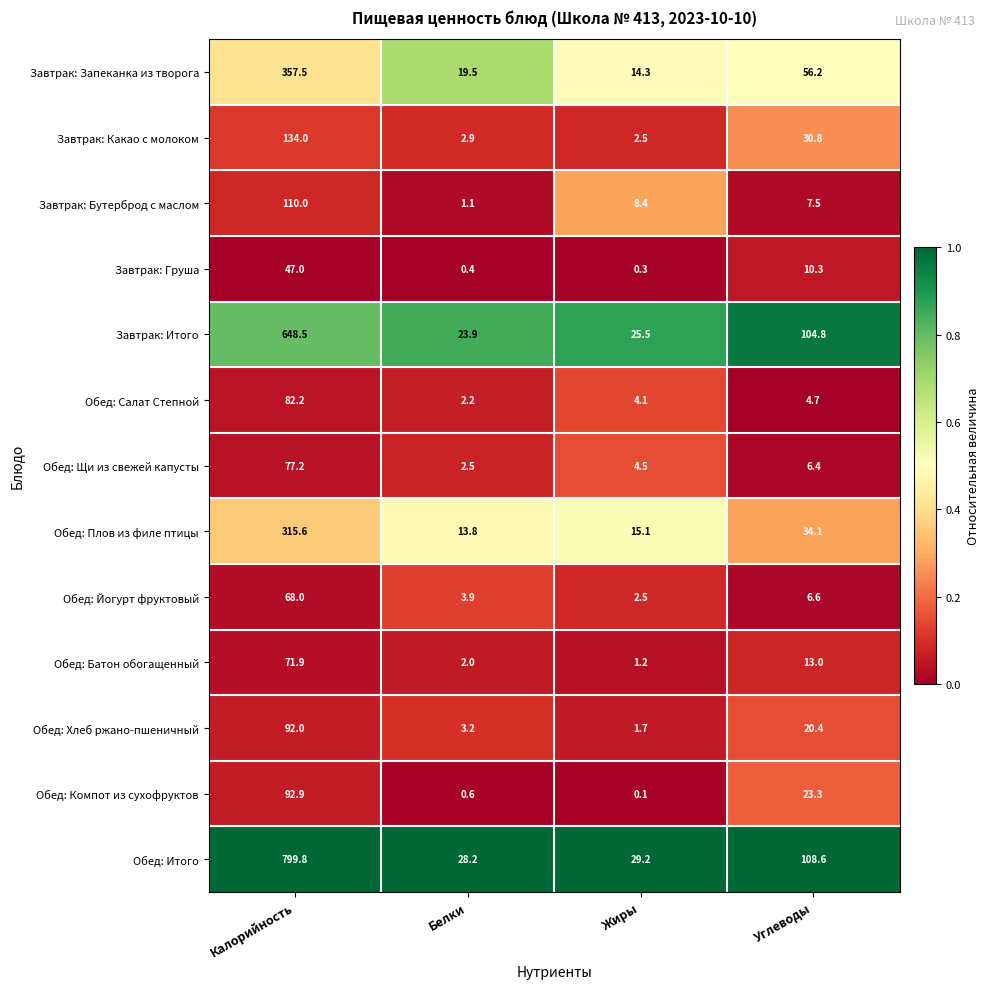

What is the sum of all Завтрак: Бутерброд с маслом values?

127.0